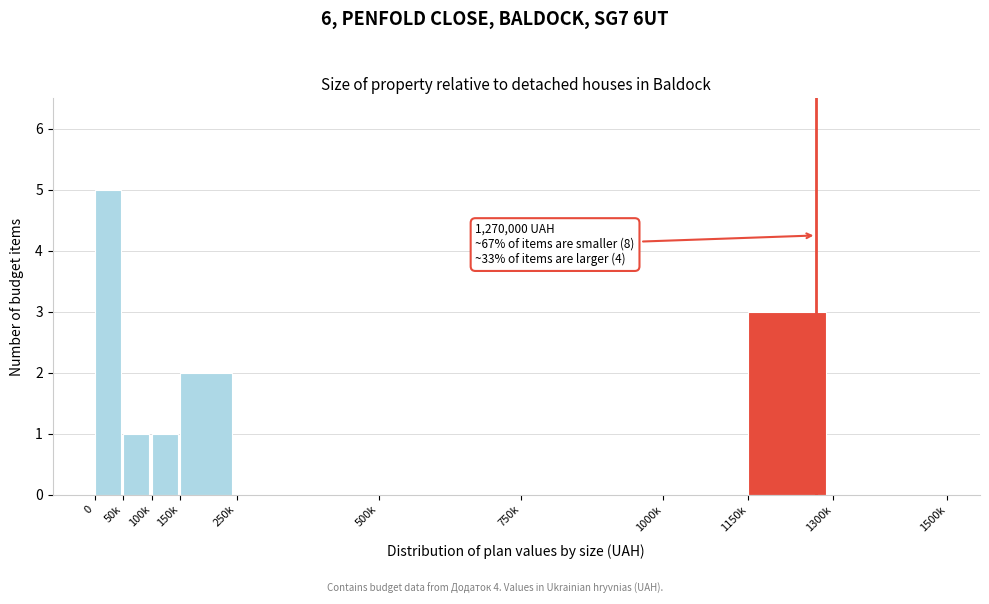

Reading left to right, what are all the values shown in this chart?

0=5	50k=1	100k=1	150k=2	250k=0	500k=0	750k=0	1000k=0	1150k=3	1300k=0